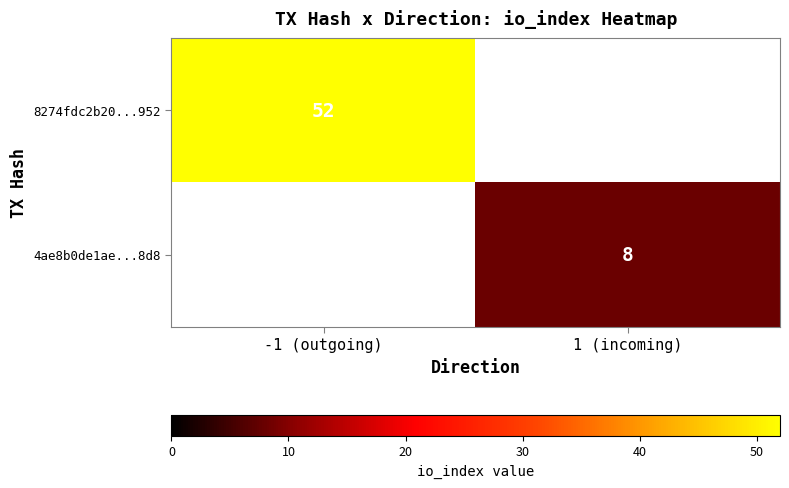

Between 1 (incoming) and -1 (outgoing), which is larger?

-1 (outgoing)